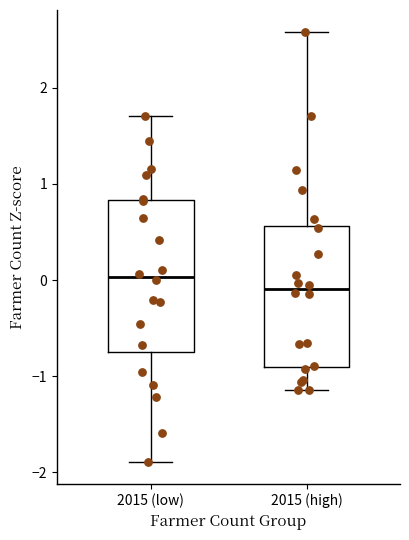

Which box's median line is the highest?

2015 (low)